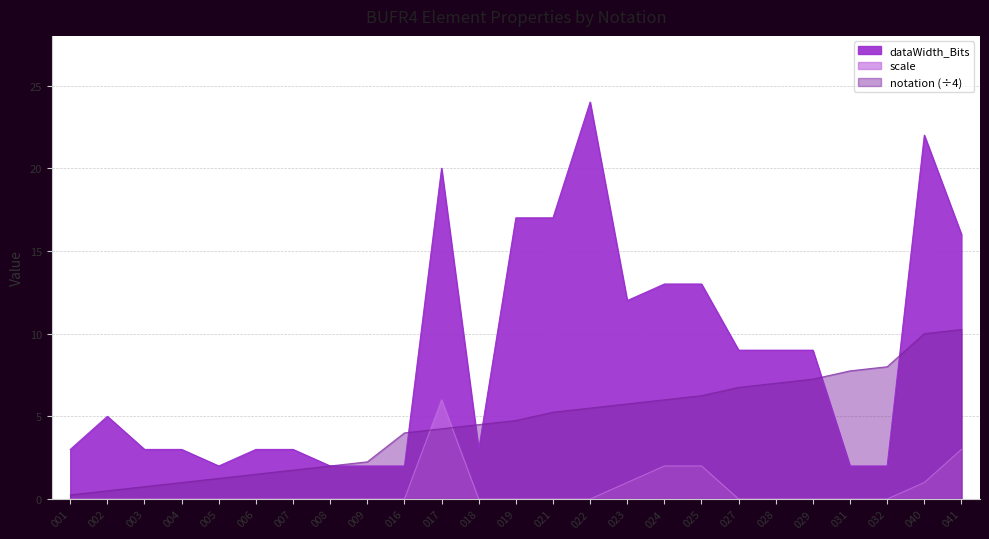

True or false: scale and notation intersect in this chart.

True